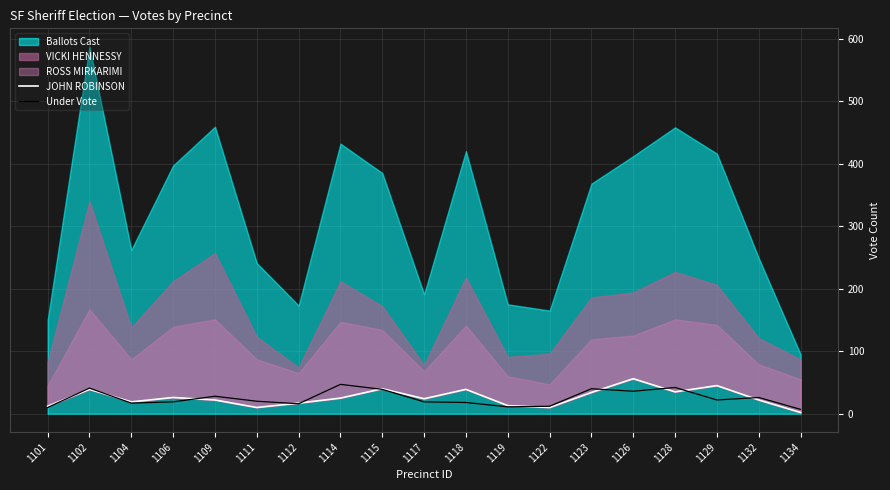

Where does the Under Vote series first go above 20?

1102